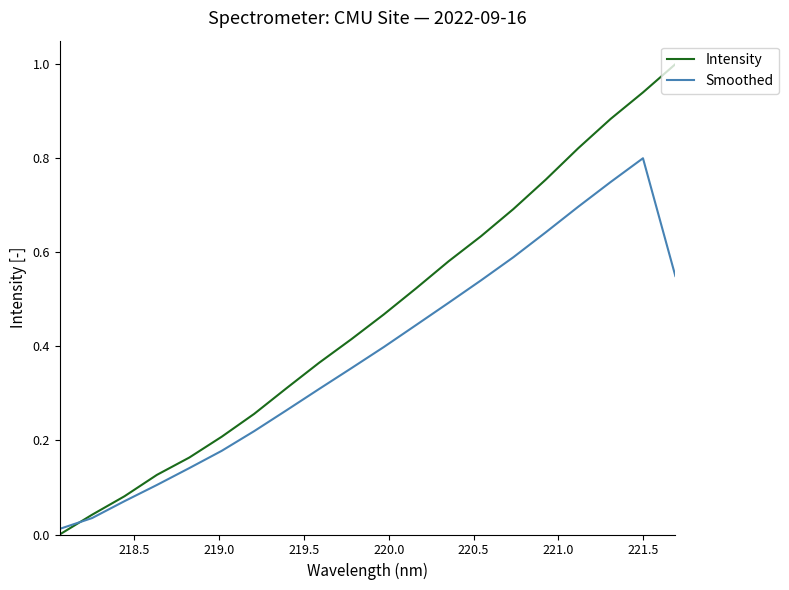

What is the highest value of the Intensity series?

1.0